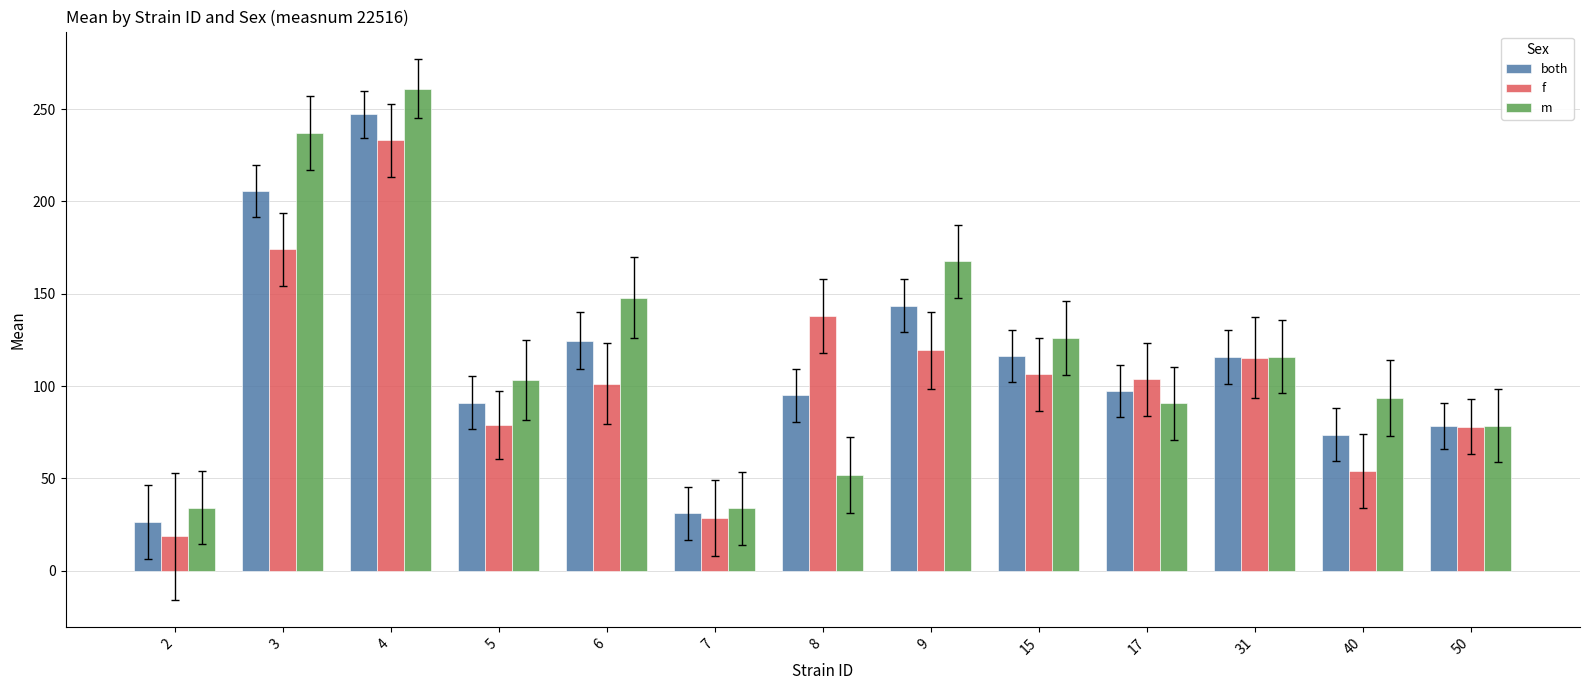

What is the average value of the f series?

103.8